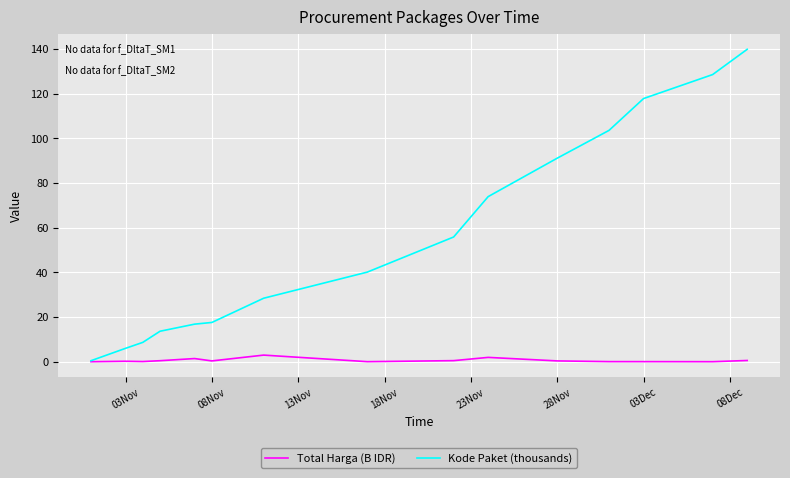

Rank the series by their maximum value, from highest to lowest.

Kode Paket (thousands), Total Harga (B IDR)